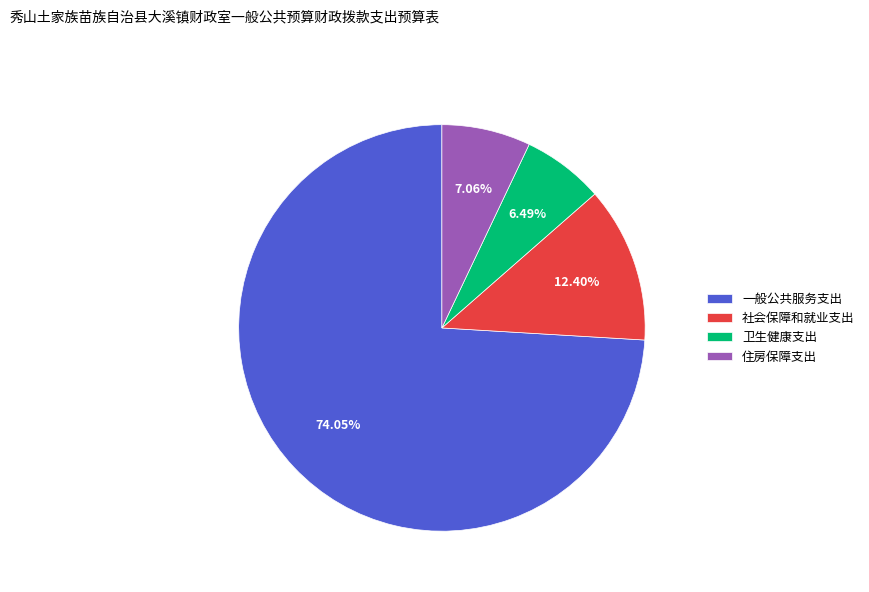

Which category has the smallest portion of the pie?

卫生健康支出